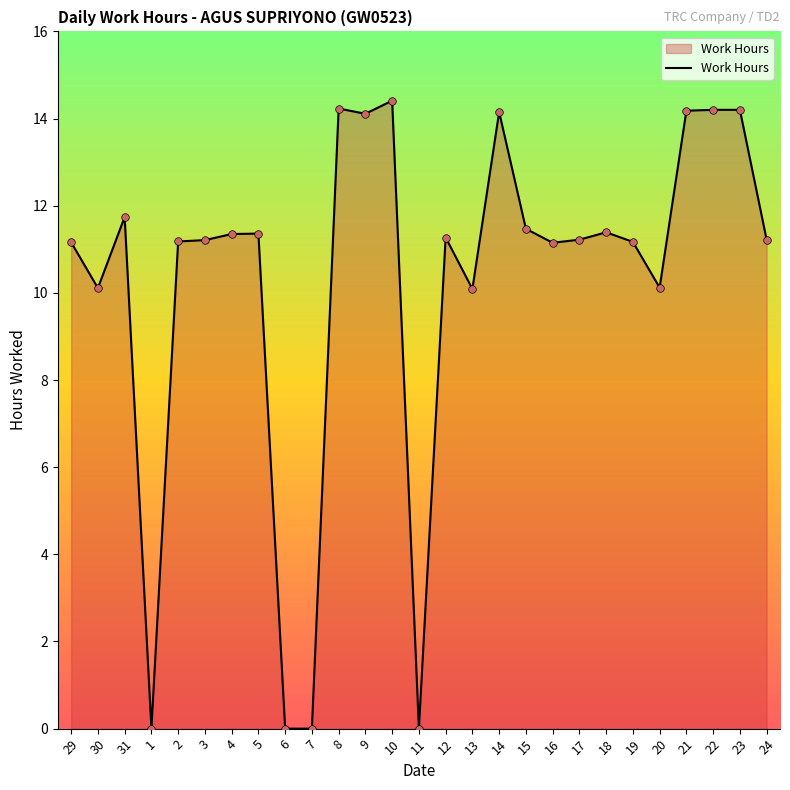

What is the change in value from 31 to 1?

-11.7